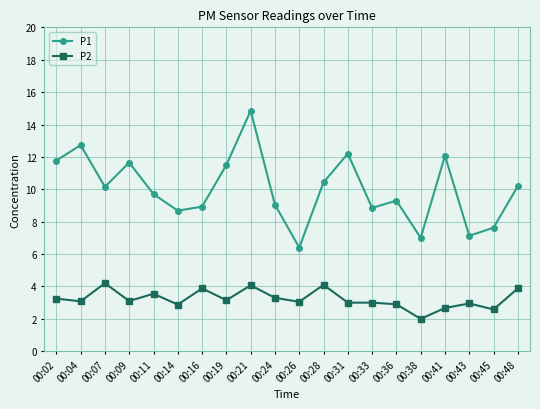

What is the value of the P1 point at the 18th from the left?

7.1